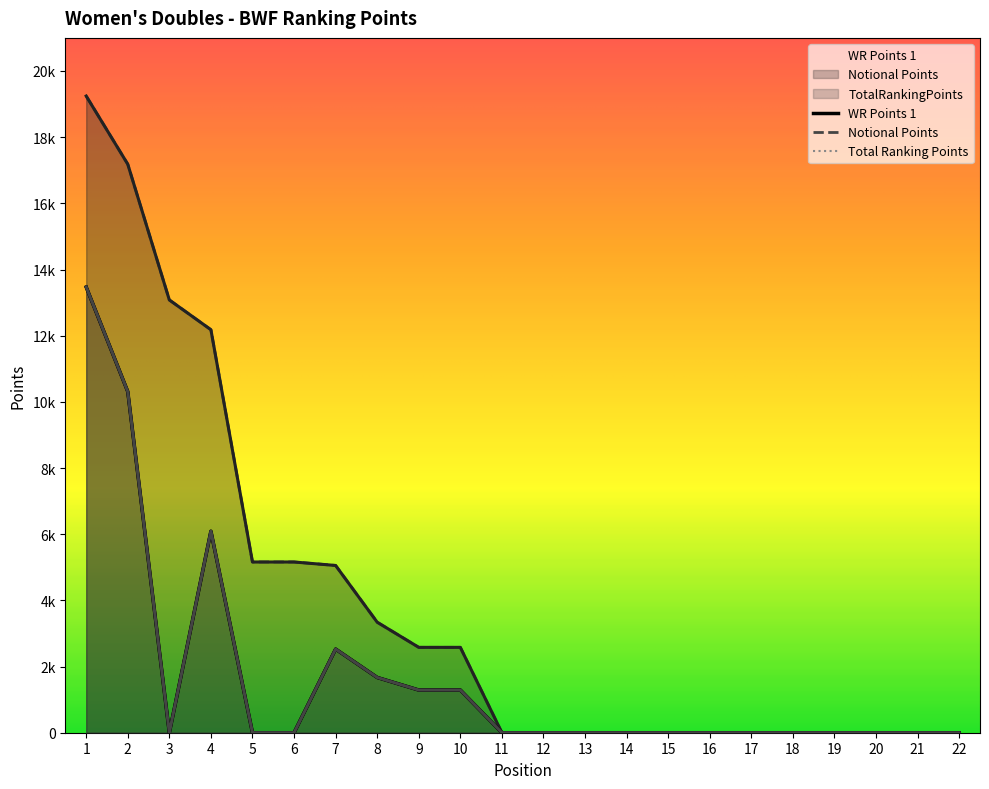

Where is the first local maximum for WR Points 1?

4